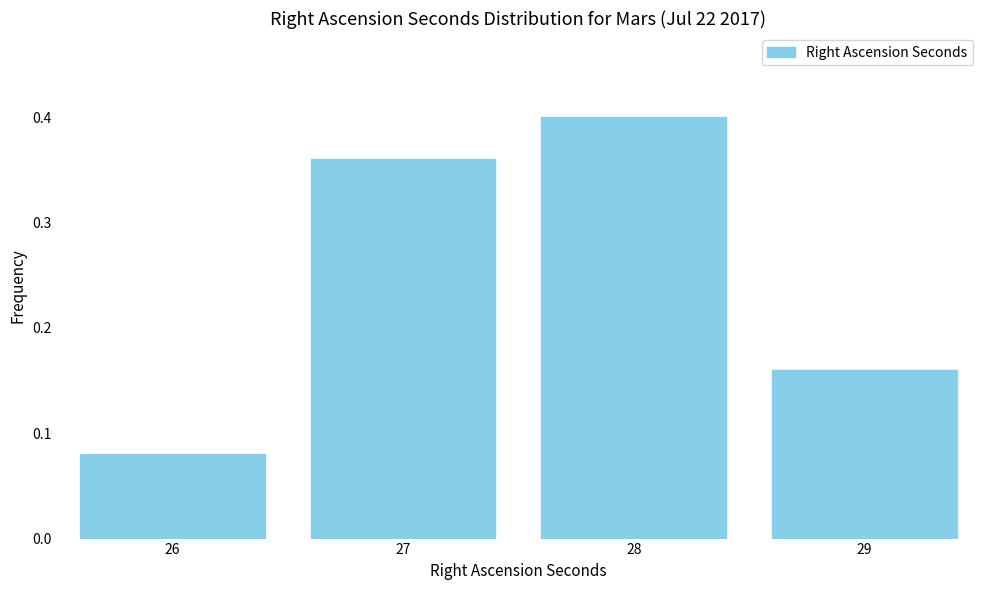

How many values are between 0 and 1?

4